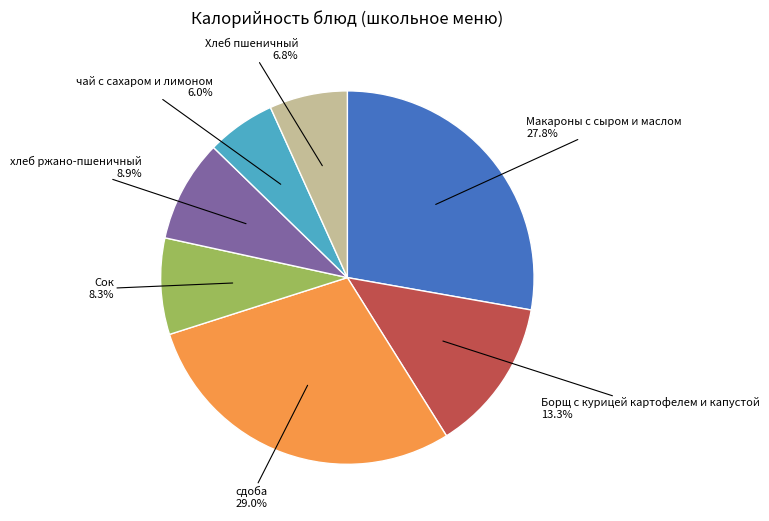

Is there any slice that represents more than half of the pie?

No